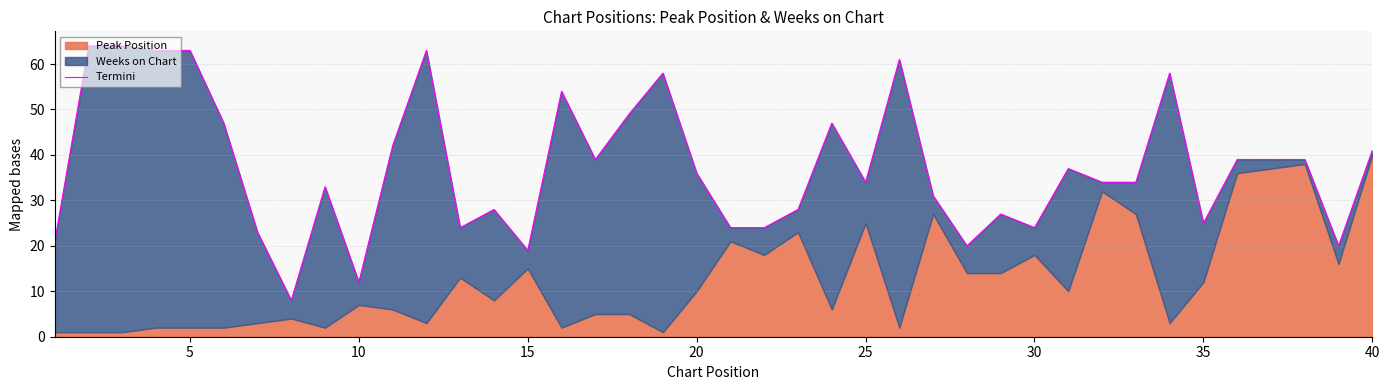

What is the difference between the maximum and minimum values?

56